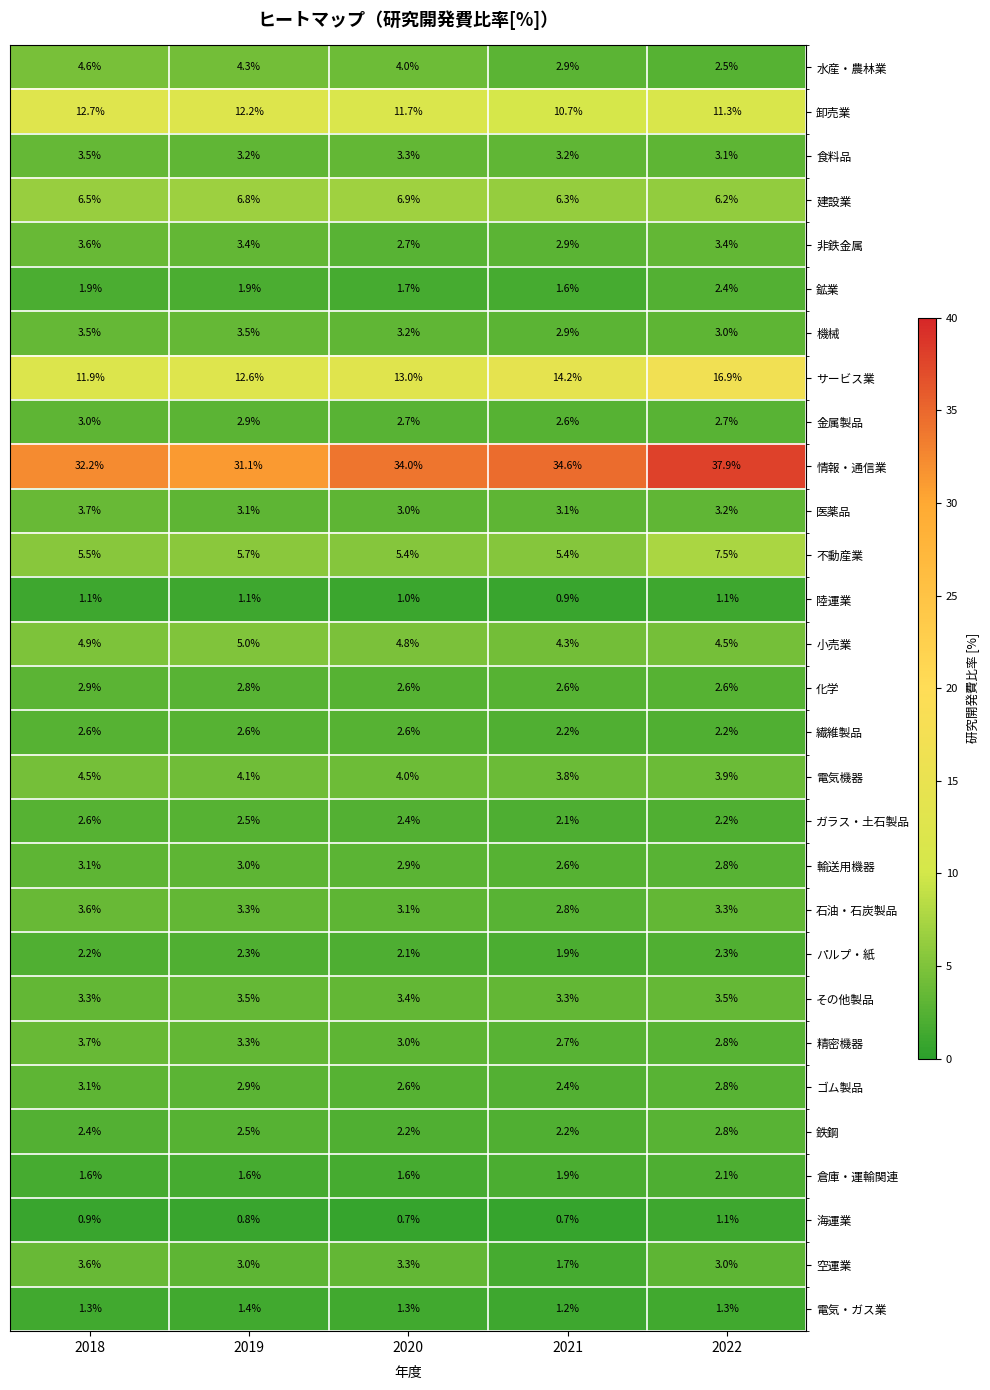

Count the number of categories in the chart.

5